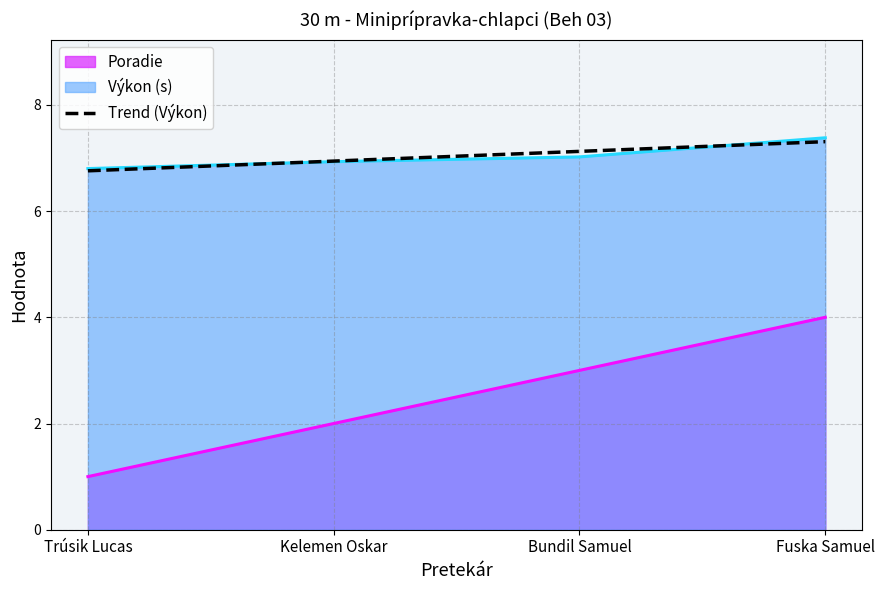

True or false: Poradie and Trend (Výkon) cross at least once.

False